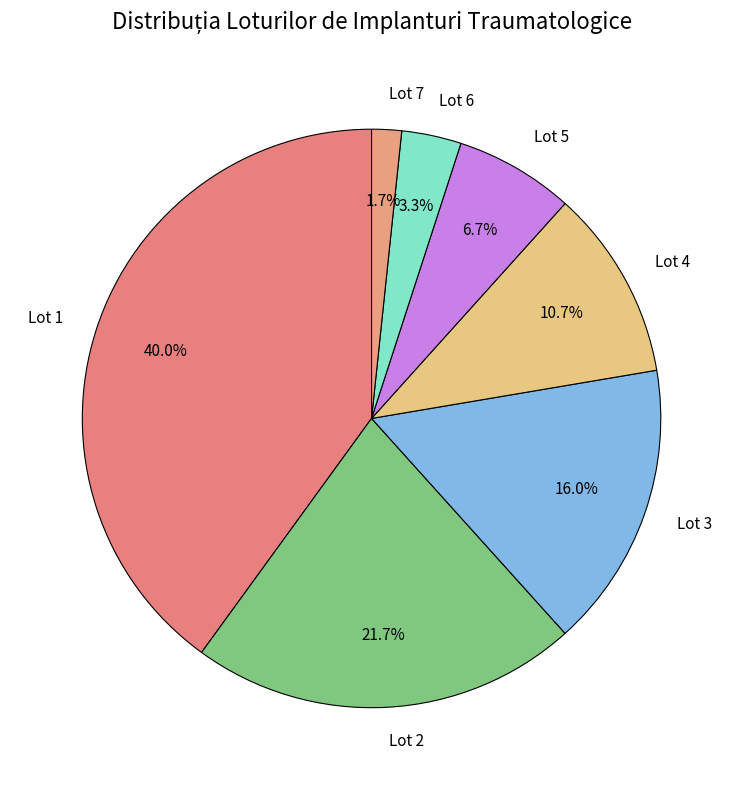

To the nearest percent, what is the average slice percentage?

14%